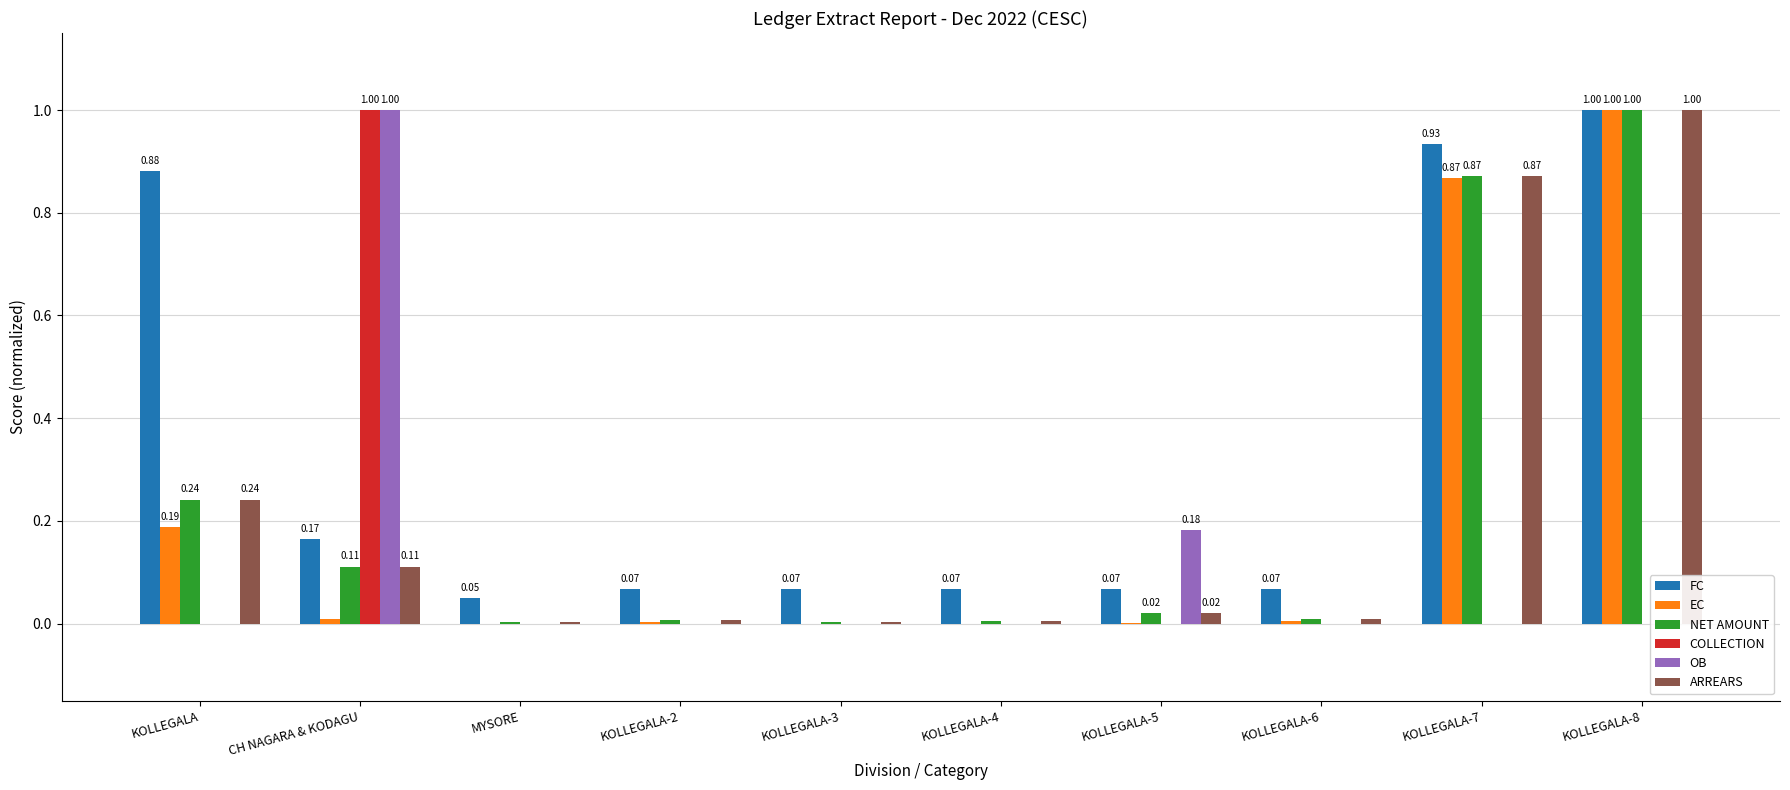

What is the label of the 6th bar from the left?

KOLLEGALA-4